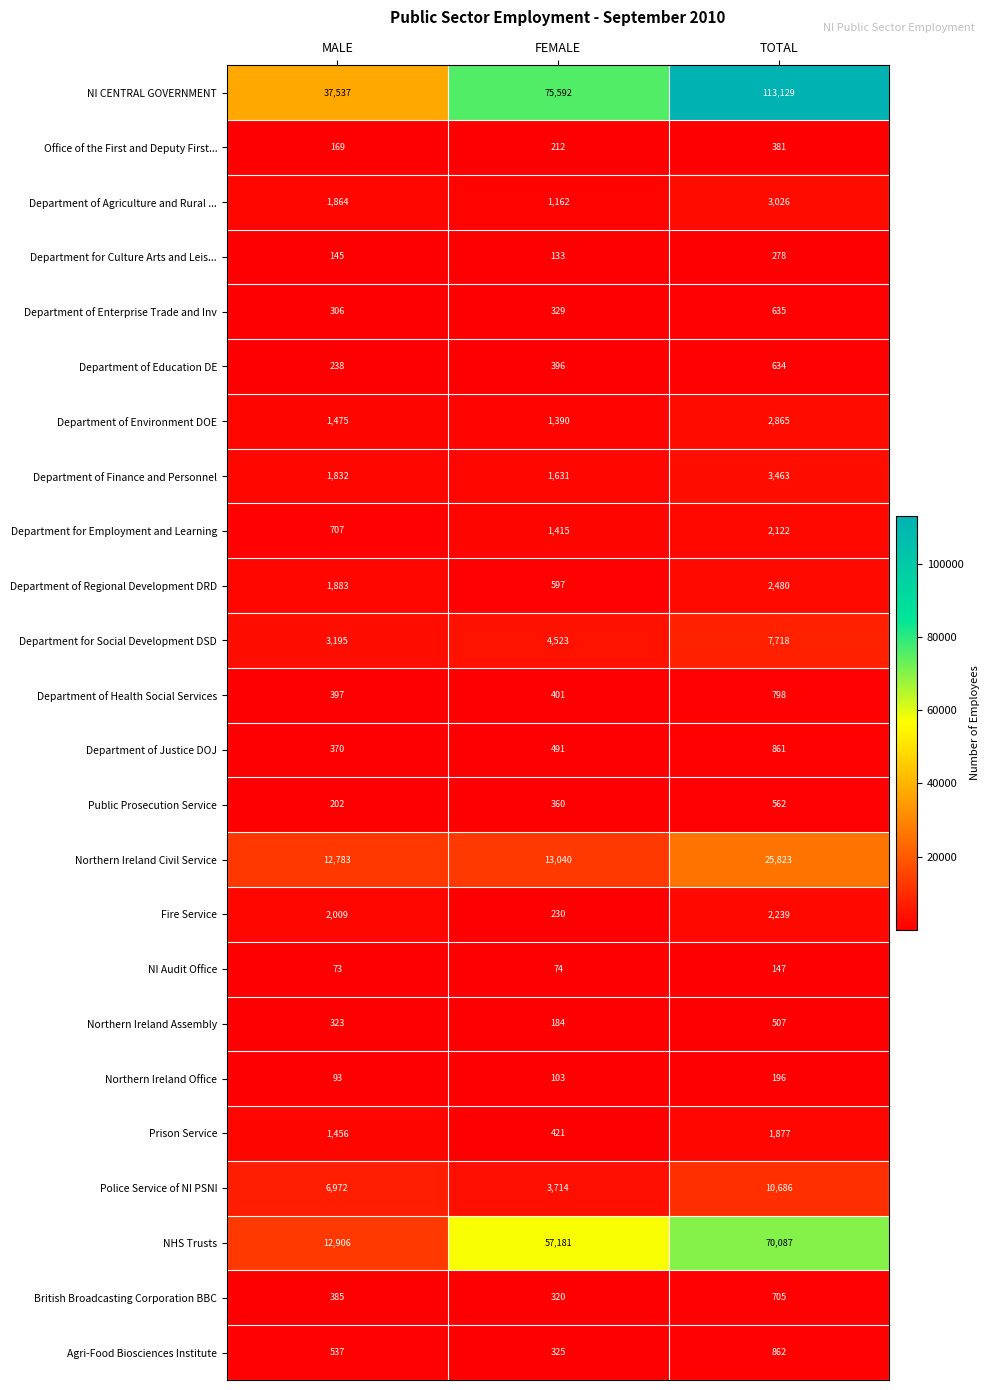

Which series changed the most between FEMALE and TOTAL?

NI CENTRAL GOVERNMENT